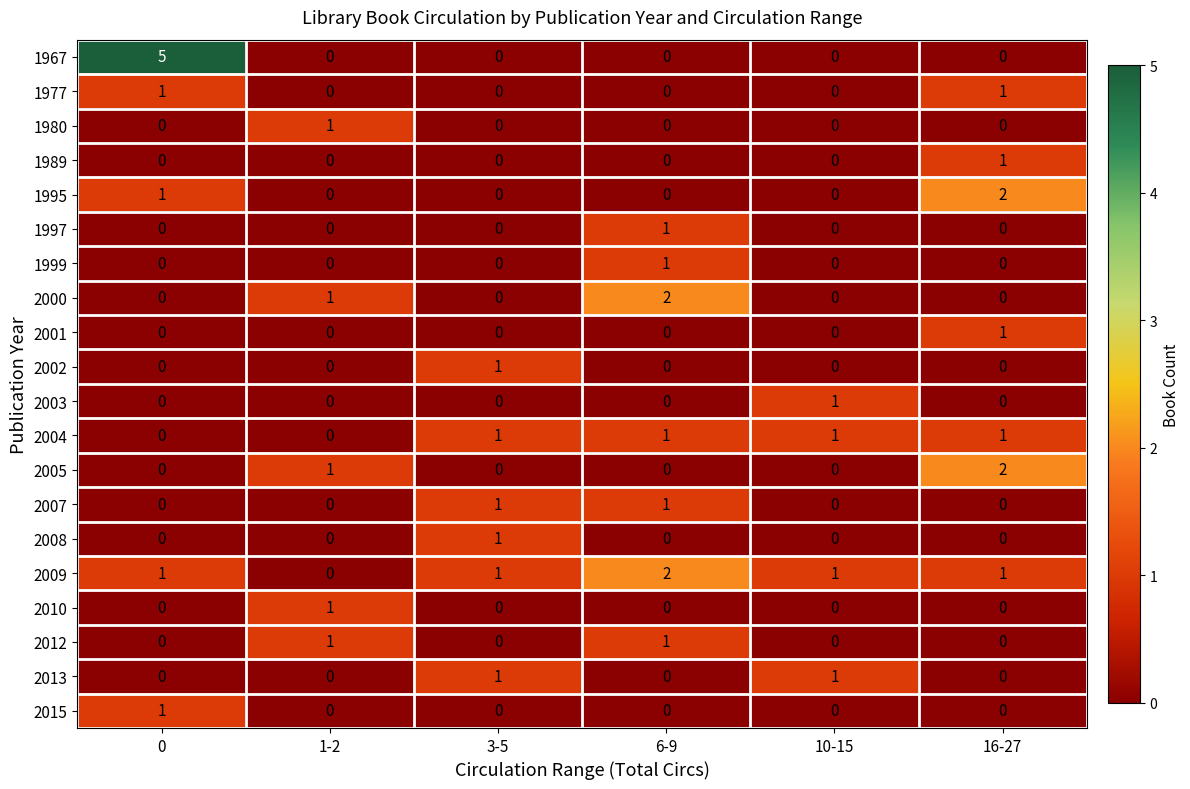

True or false: 1967 has a value of 3 at 0.

False